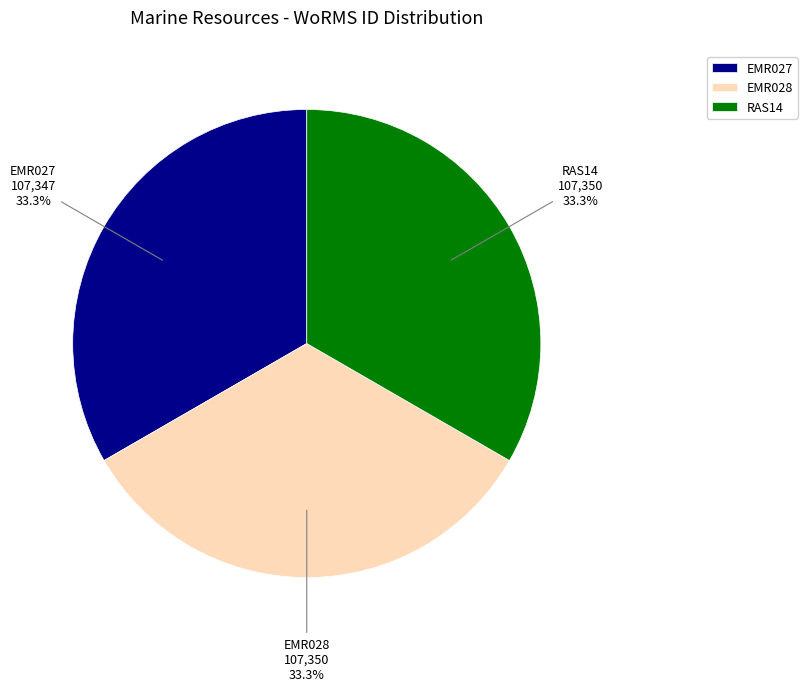

Is there any slice that represents more than half of the pie?

No